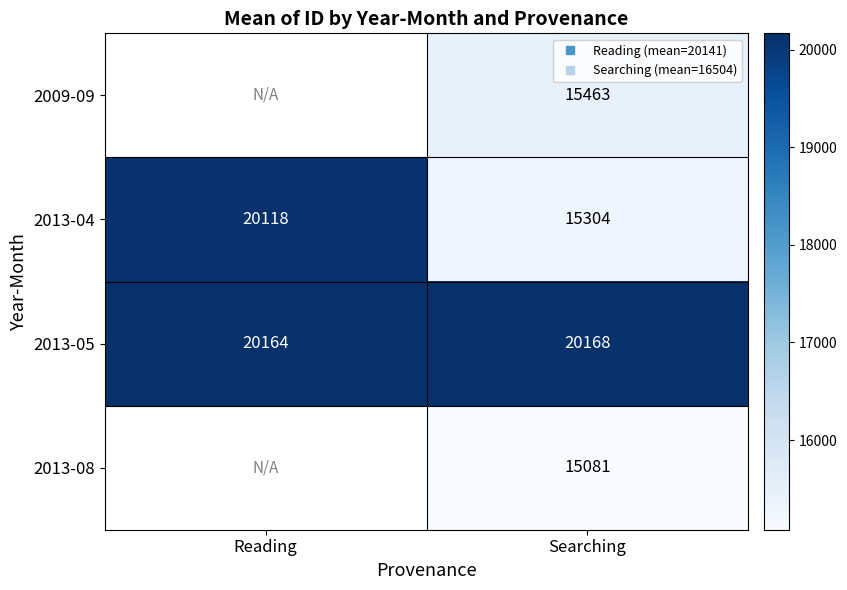

Count the number of categories in the chart.

2